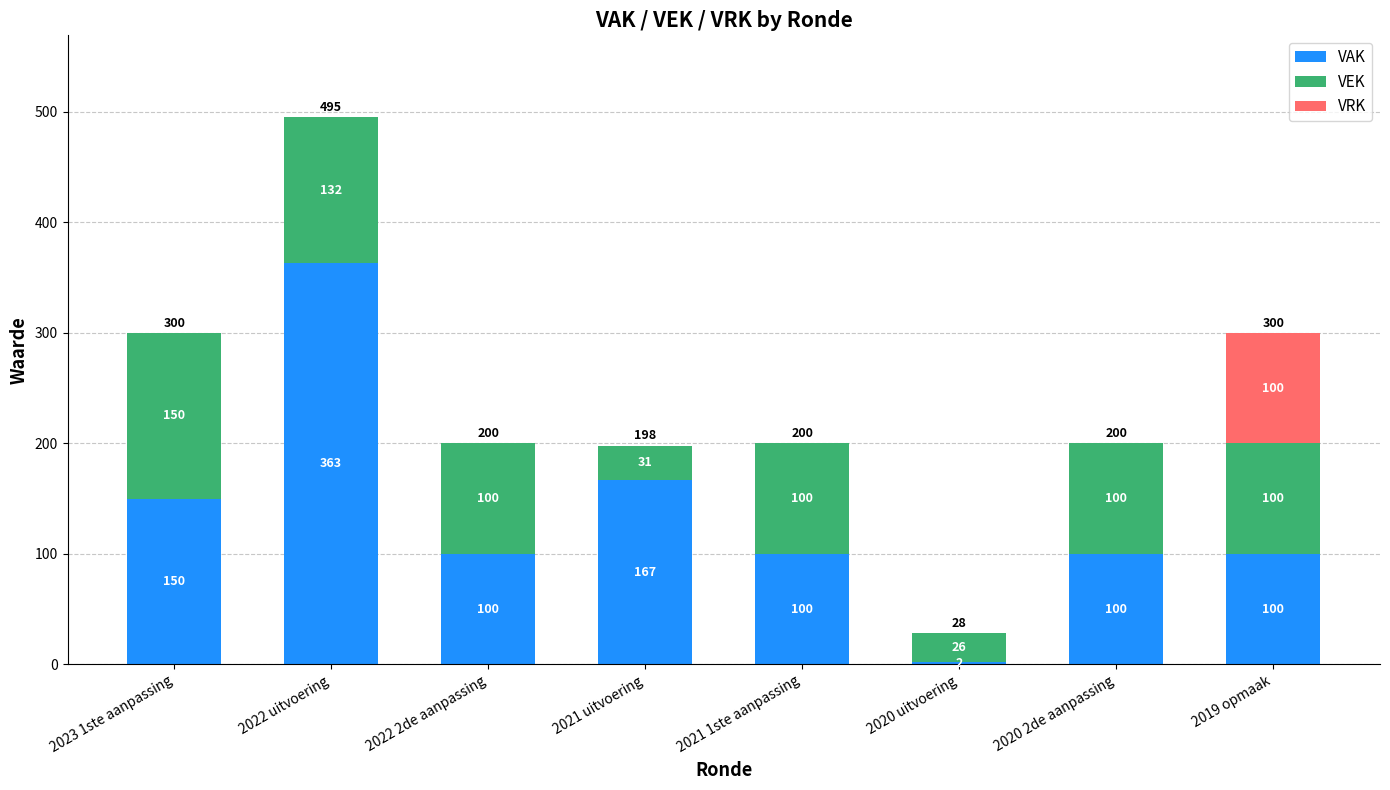

At which label does VAK reach its peak?

2022 uitvoering